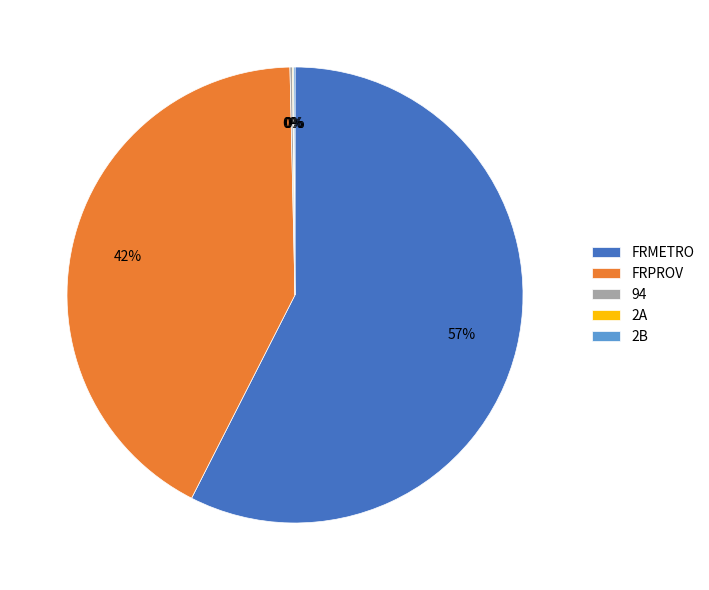

What is the ratio of the value at FRMETRO to the value at FRPROV?

1.4